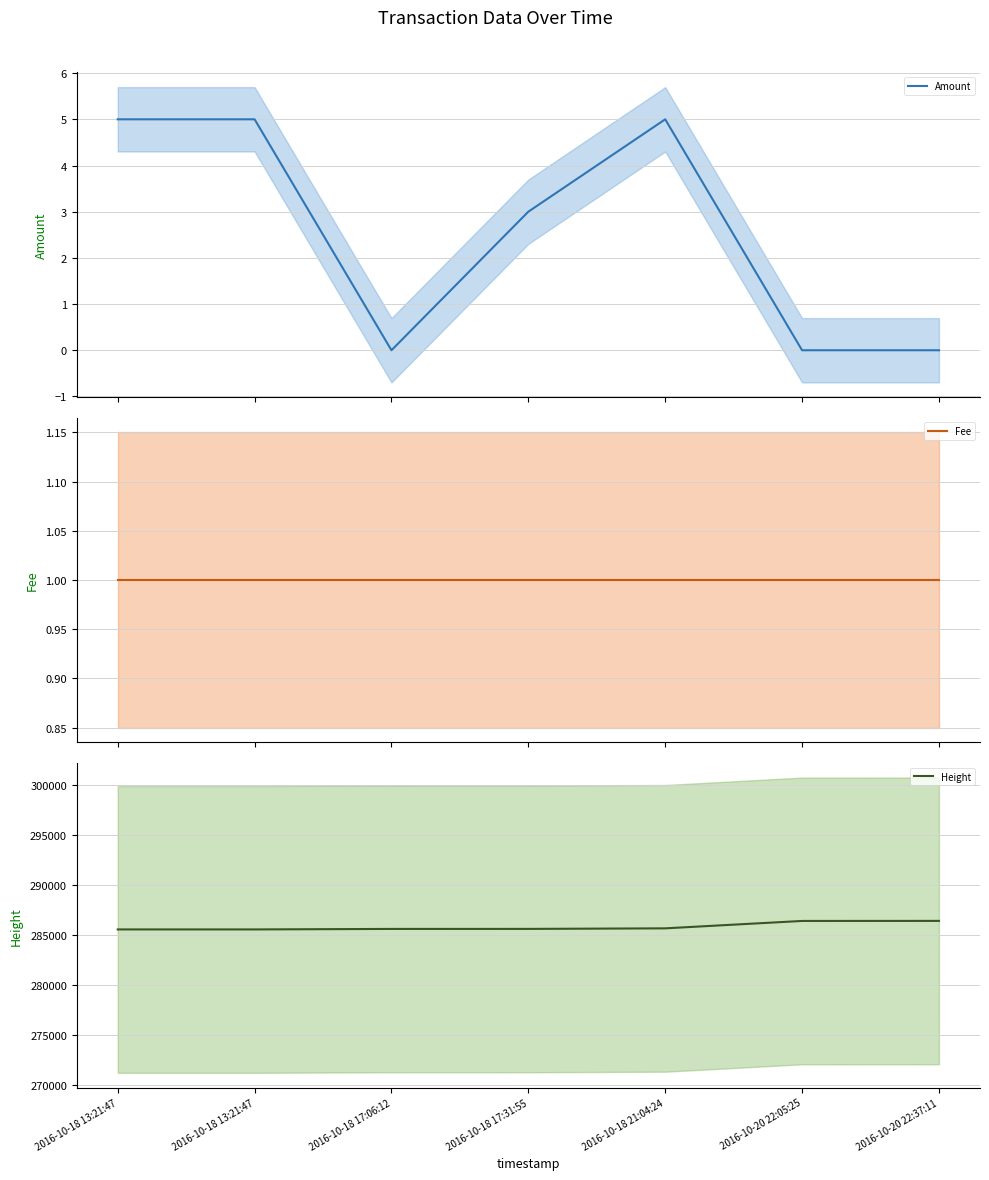

Does the chart display data point markers on the line(s)?

No